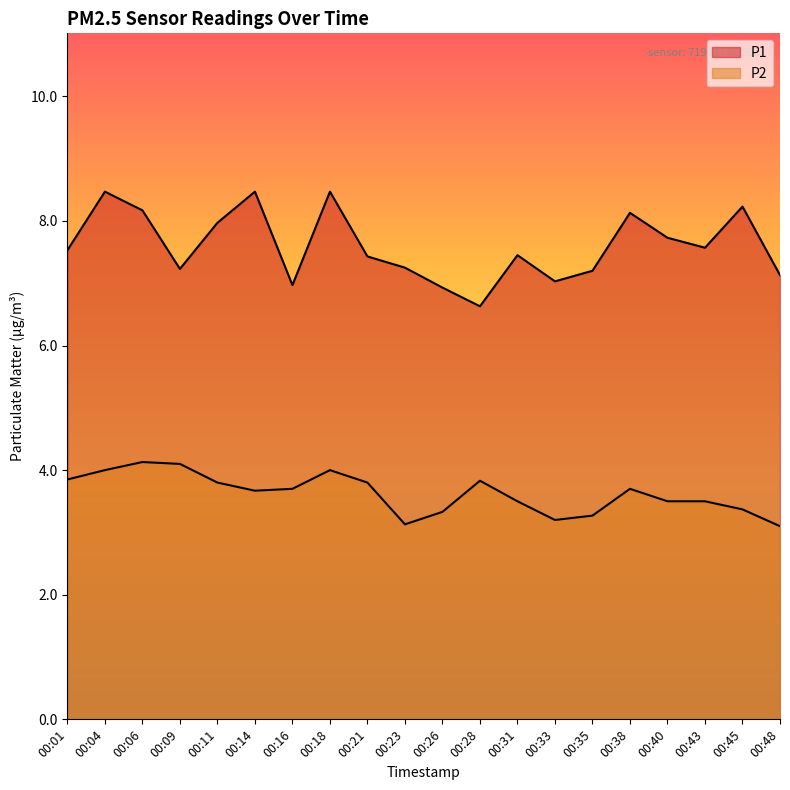

What is the value of the P1 point at the 2nd from the left?

8.5